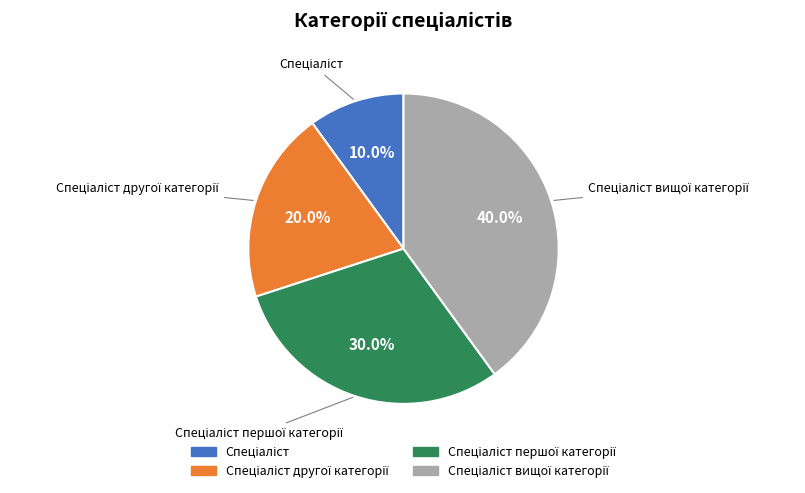

Is there a majority slice in this chart?

No